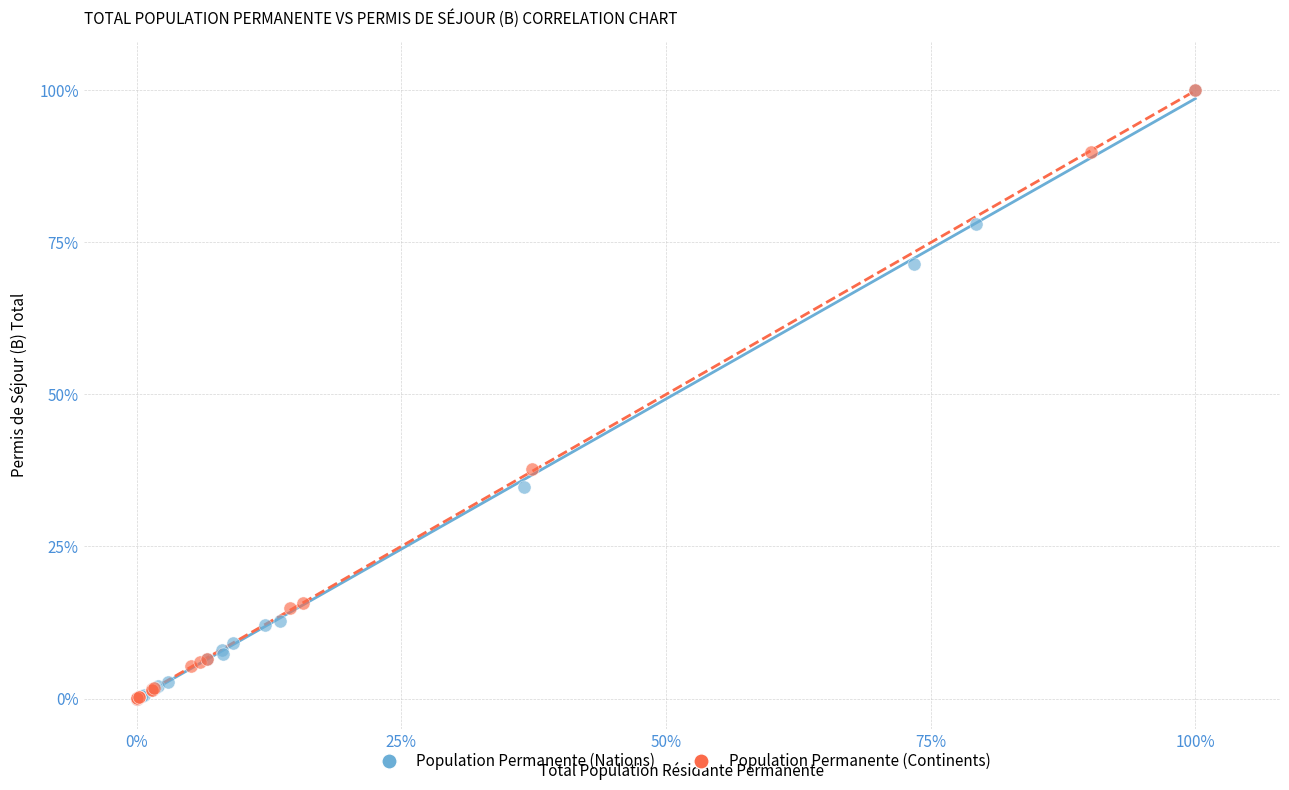

What are all the series names shown in the legend?

Population Permanente (Nations), Population Permanente (Continents)